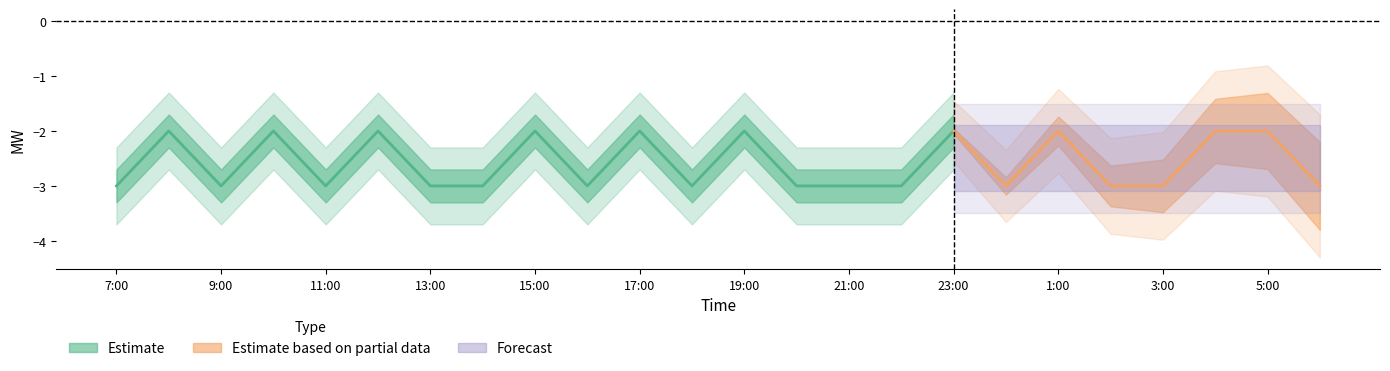

True or false: FIRMMW has a value of -2 at 12:00.

True